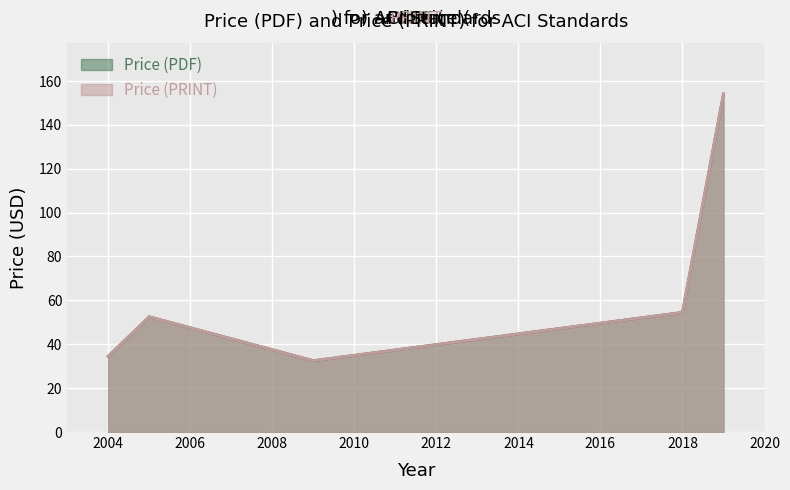

What is the difference between the maximum and minimum values in the Price (PDF) series?

121.5